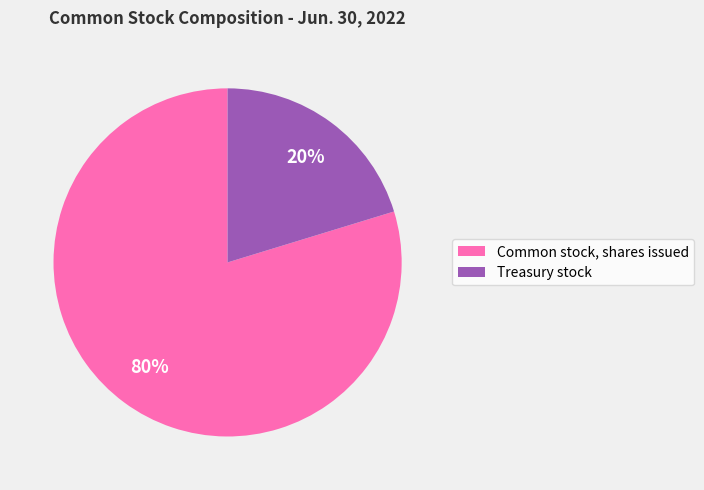

Is there any slice that represents more than half of the pie?

Yes